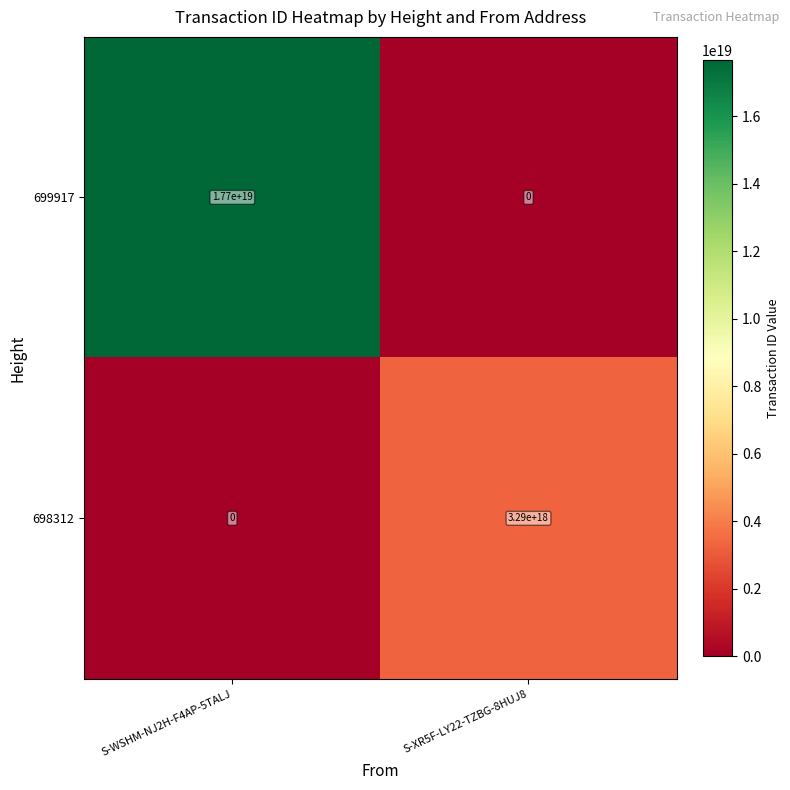

The value of 698312 at S-WSHM-NJ2H-F4AP-5TALJ is 0. True or false?

True